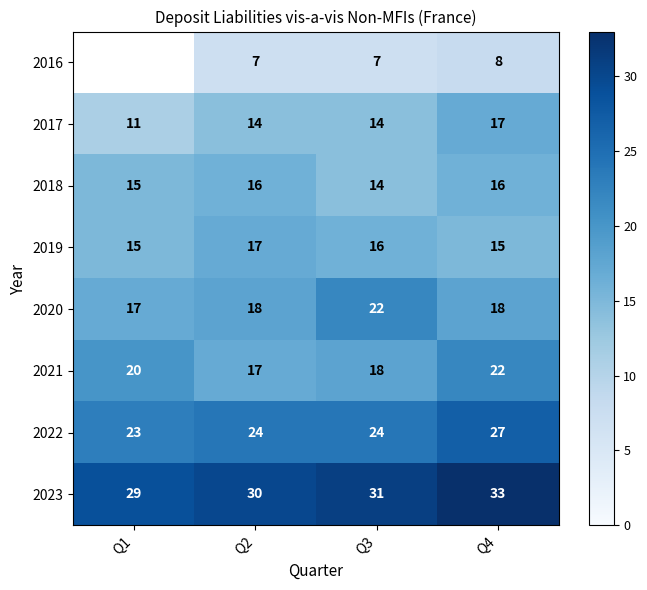

At which label is 2019 closest to 16?

Q3